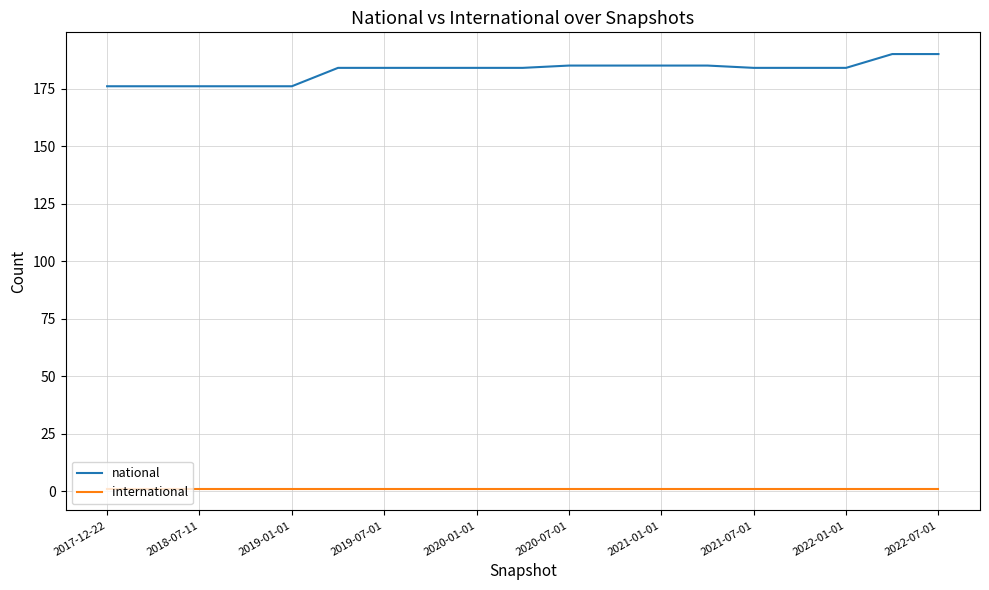

Which series has the largest total across all categories?

national